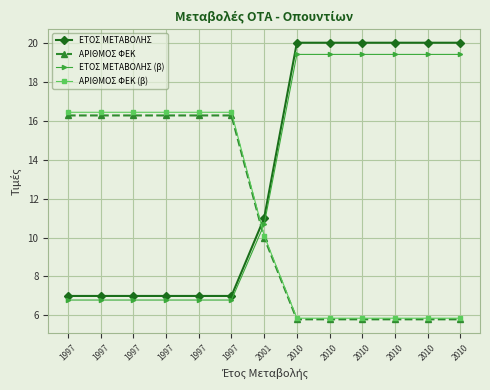

What is the sum of the ΑΡΙΘΜΟΣ ΦΕΚ values at 1997 and 1997?

32.5